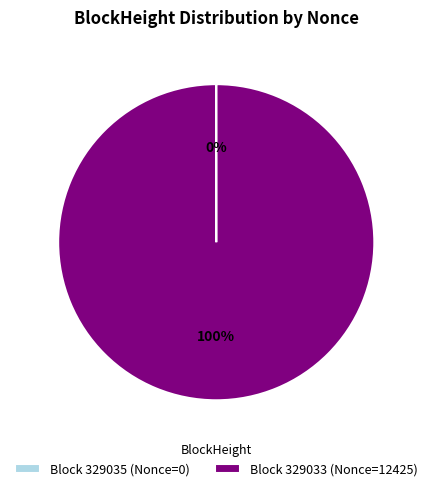

To the nearest percent, what is the difference between the largest and smallest slice percentages?

100%